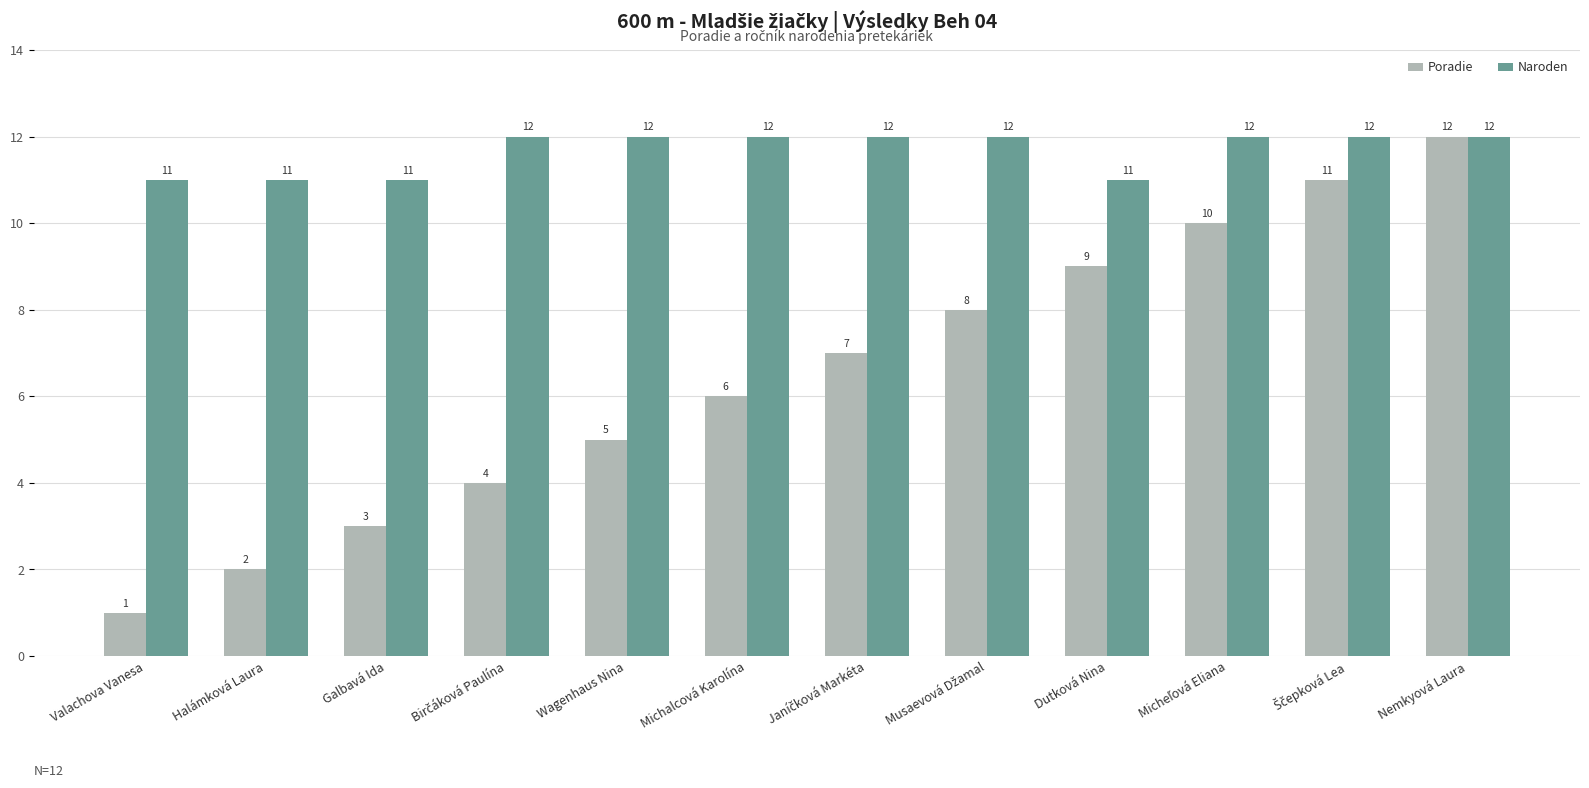

How many Naroden values are between 11 and 12?

12